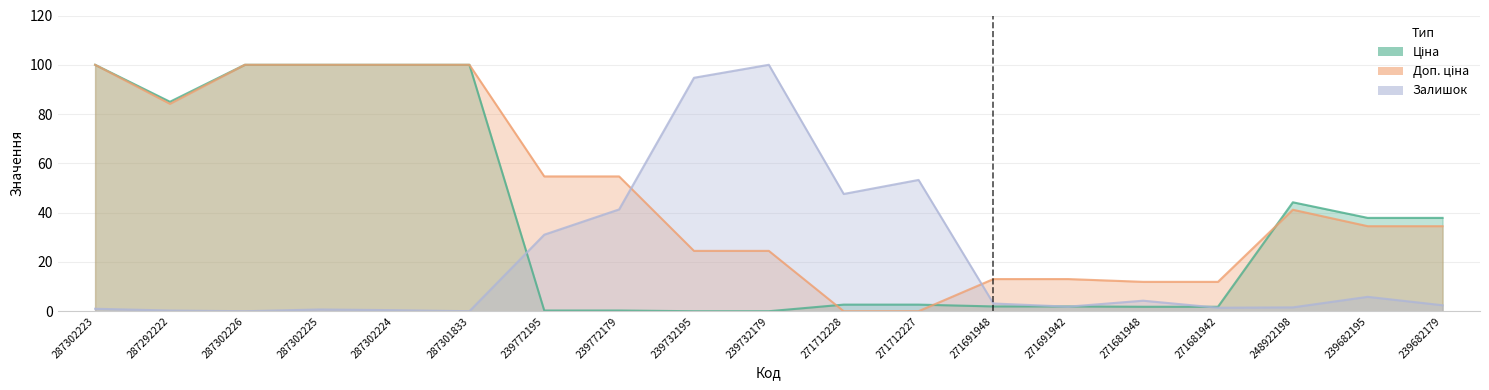

What is the label of the 19th point from the left?

239682179